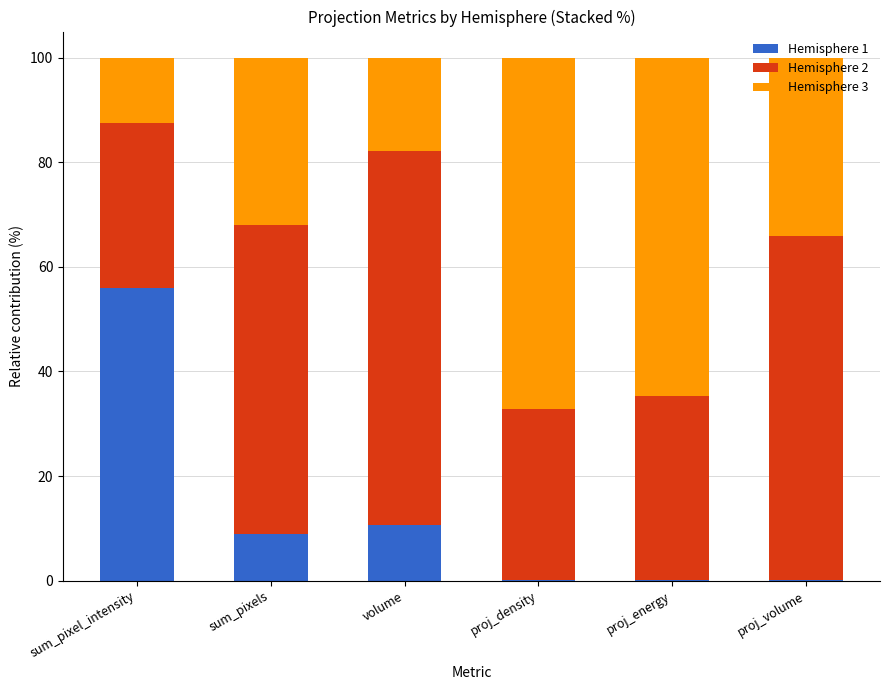

What is the total value across all series at sum_pixel_intensity?

100.0